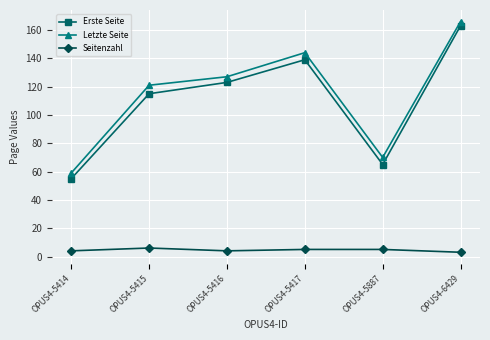

Where does the Seitenzahl series first go above 5?

OPUS4-5415